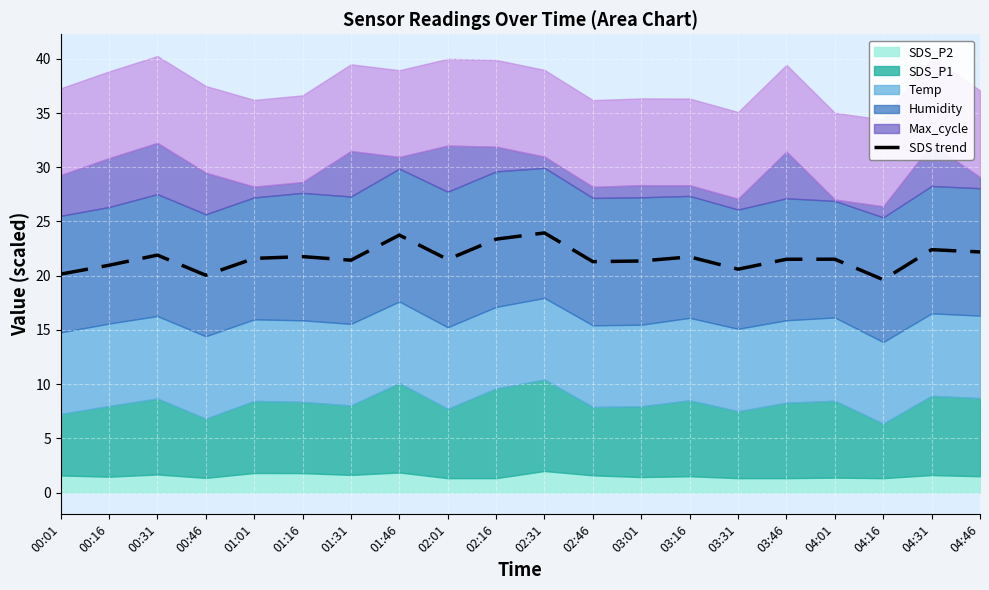

Does the chart display data point markers on the line(s)?

No